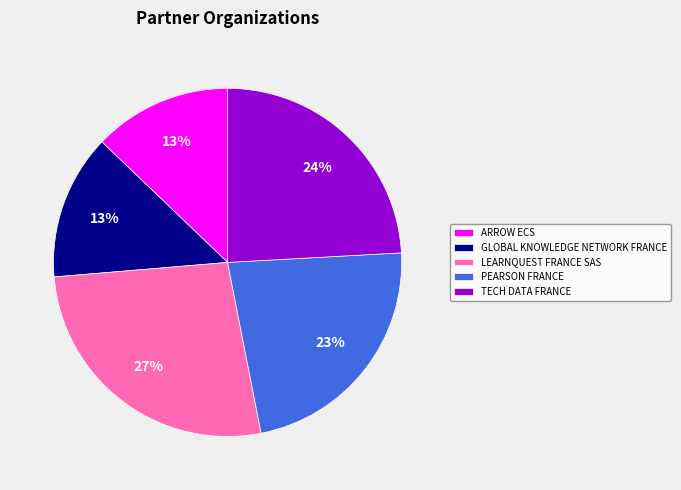

Is TECH DATA FRANCE the majority of the pie?

No